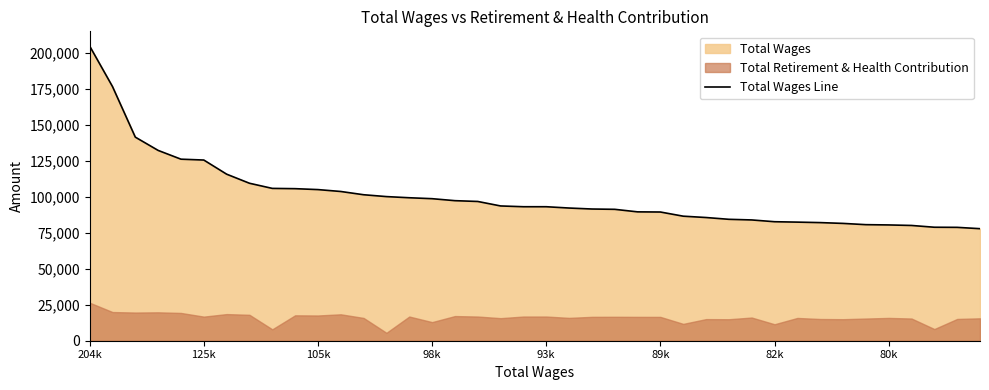

Does the chart have visible grid lines?

No